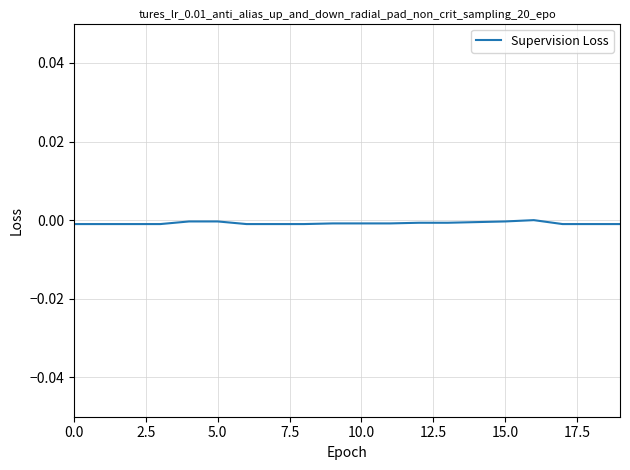

True or false: the data shows -0.0 at 0.0.

True